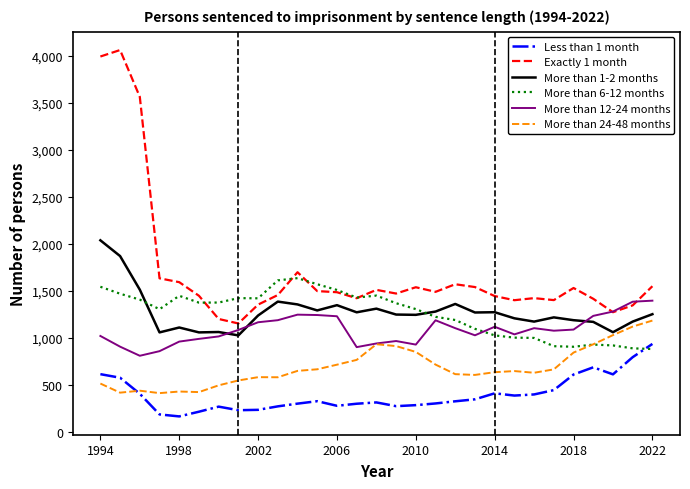

Which series has the largest total across all categories?

Exactly 1 month